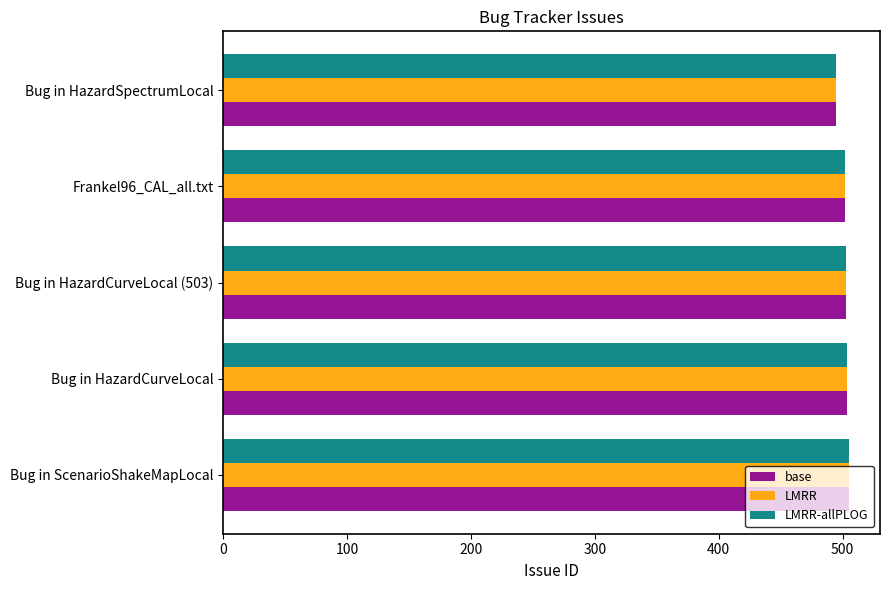

What is the maximum value for LMRR-allPLOG?

505